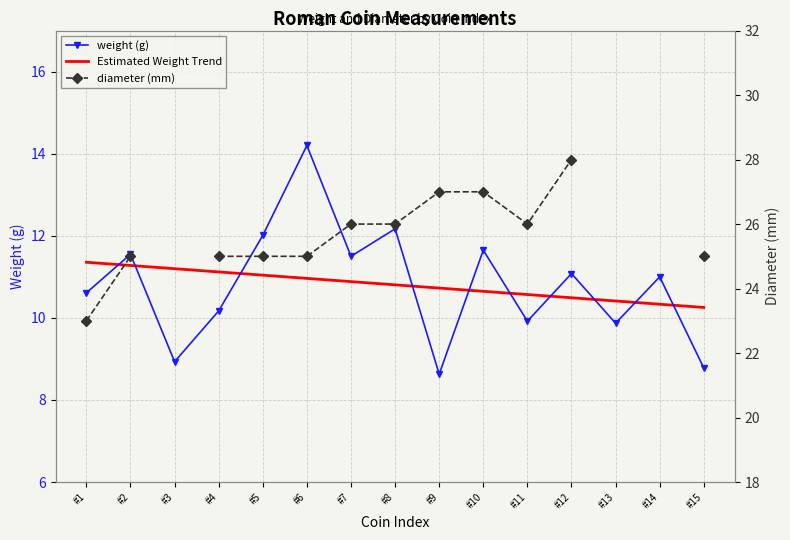

Is it true that diameter (mm) equals 28.0 at #12?

True